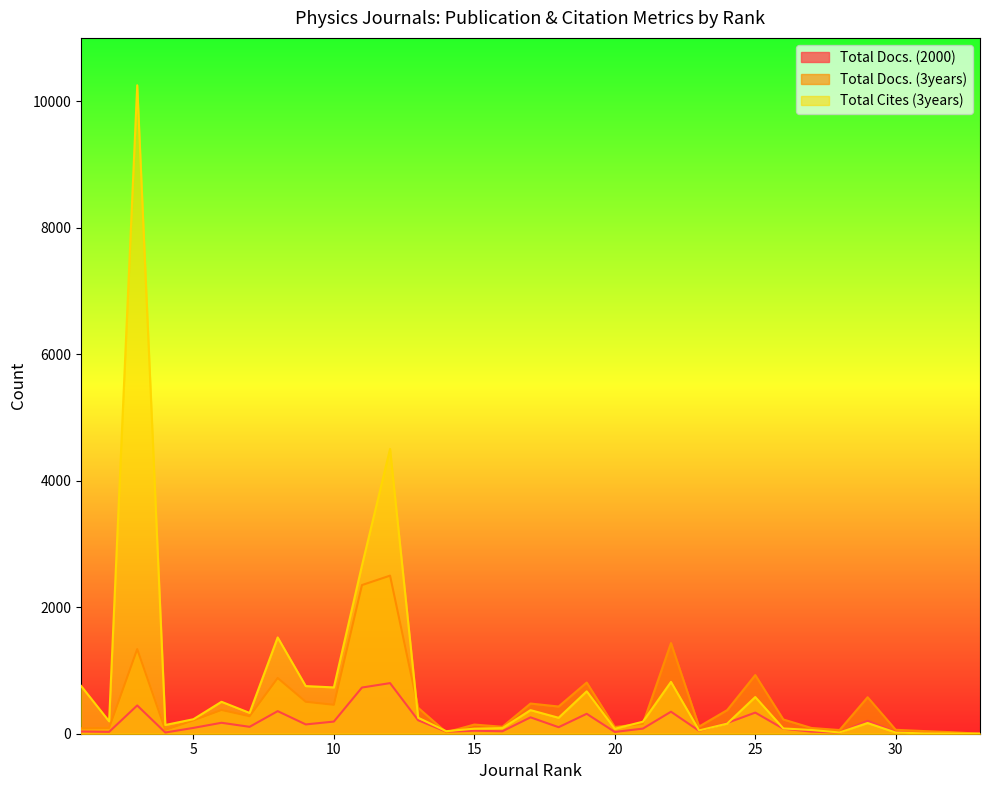

What is the sum of the Total Docs. (2000) values at 14 and 3?

479